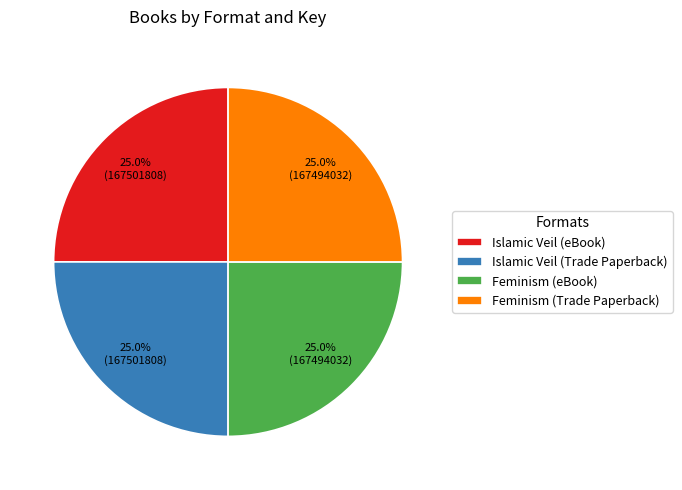

How many segments does this pie chart have?

4